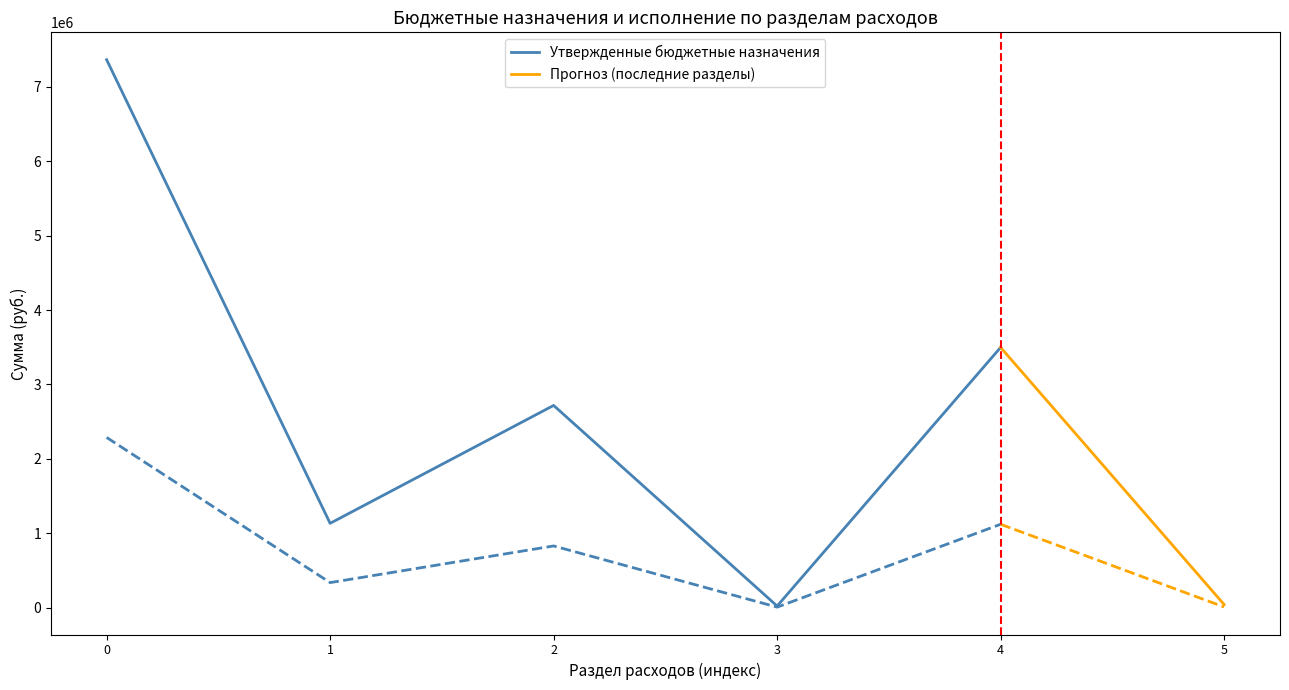

True or false: Утвержденные бюджетные назначения and Исполнено intersect in this chart.

False